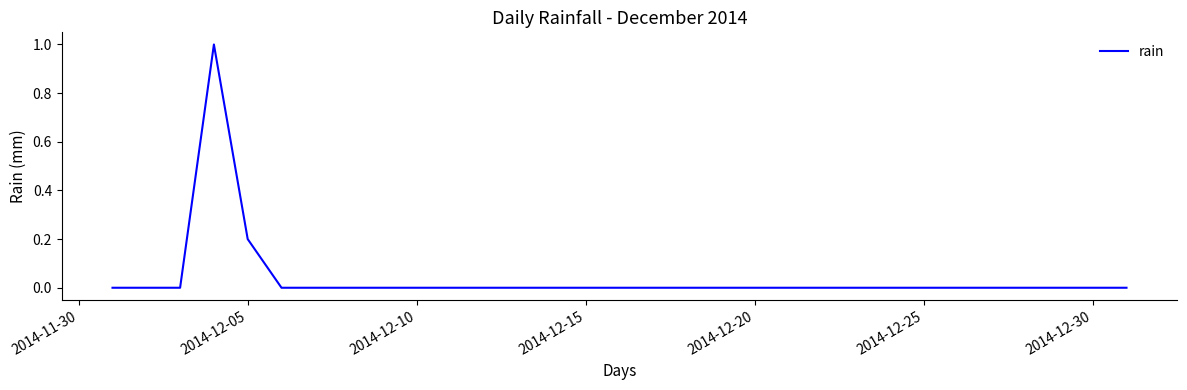

What is the difference between the maximum and minimum values?

1.0